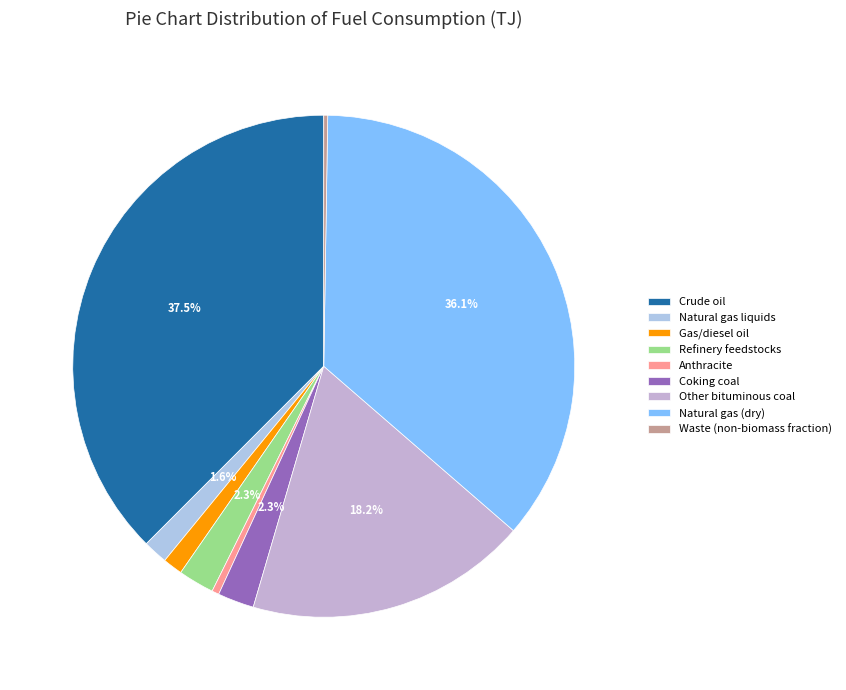

The Waste (non-biomass fraction) slice represents 0% of the pie. True or false?

True